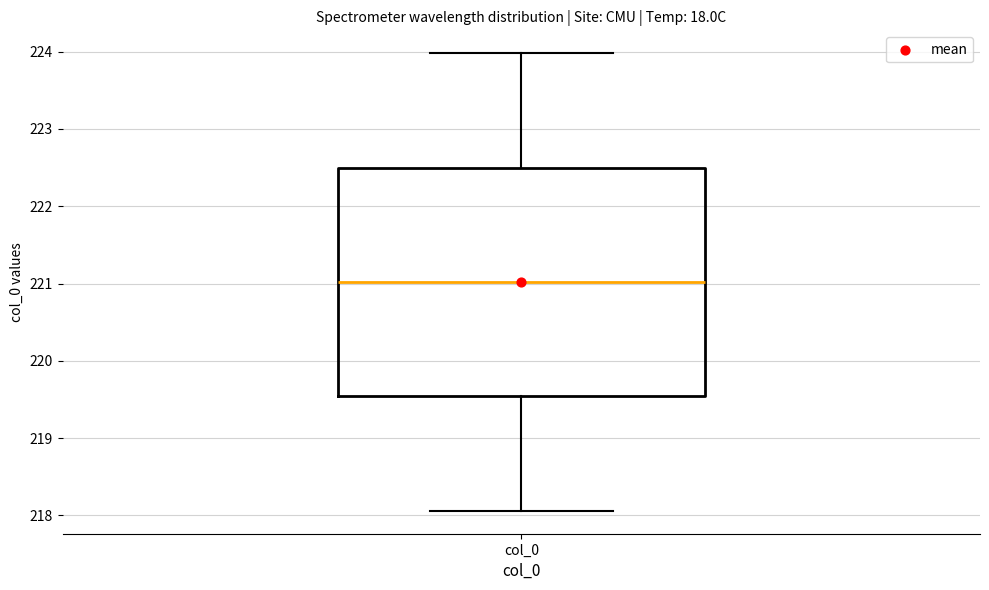

Transcribe this box plot: give where the median line is, the range the box spans, and where the two whiskers end, as read against the y-axis. The values are not printed on the chart, so give them approximately, as read against the axis.

median 221.0, box 219.5 to 222.5, whiskers 218.1 to 224.0